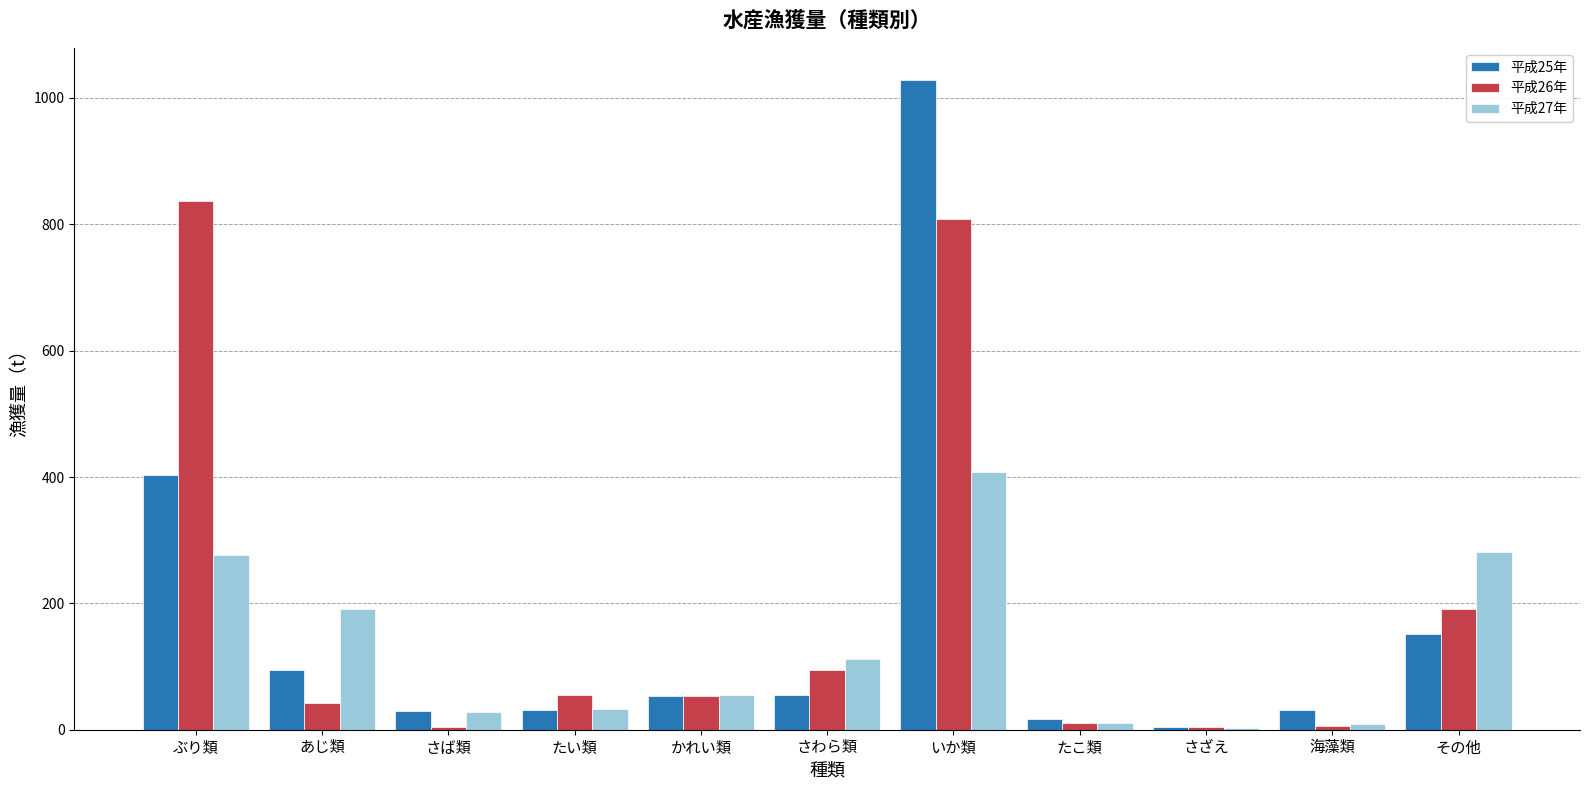

At which category does the chart reach its peak across all series?

いか類